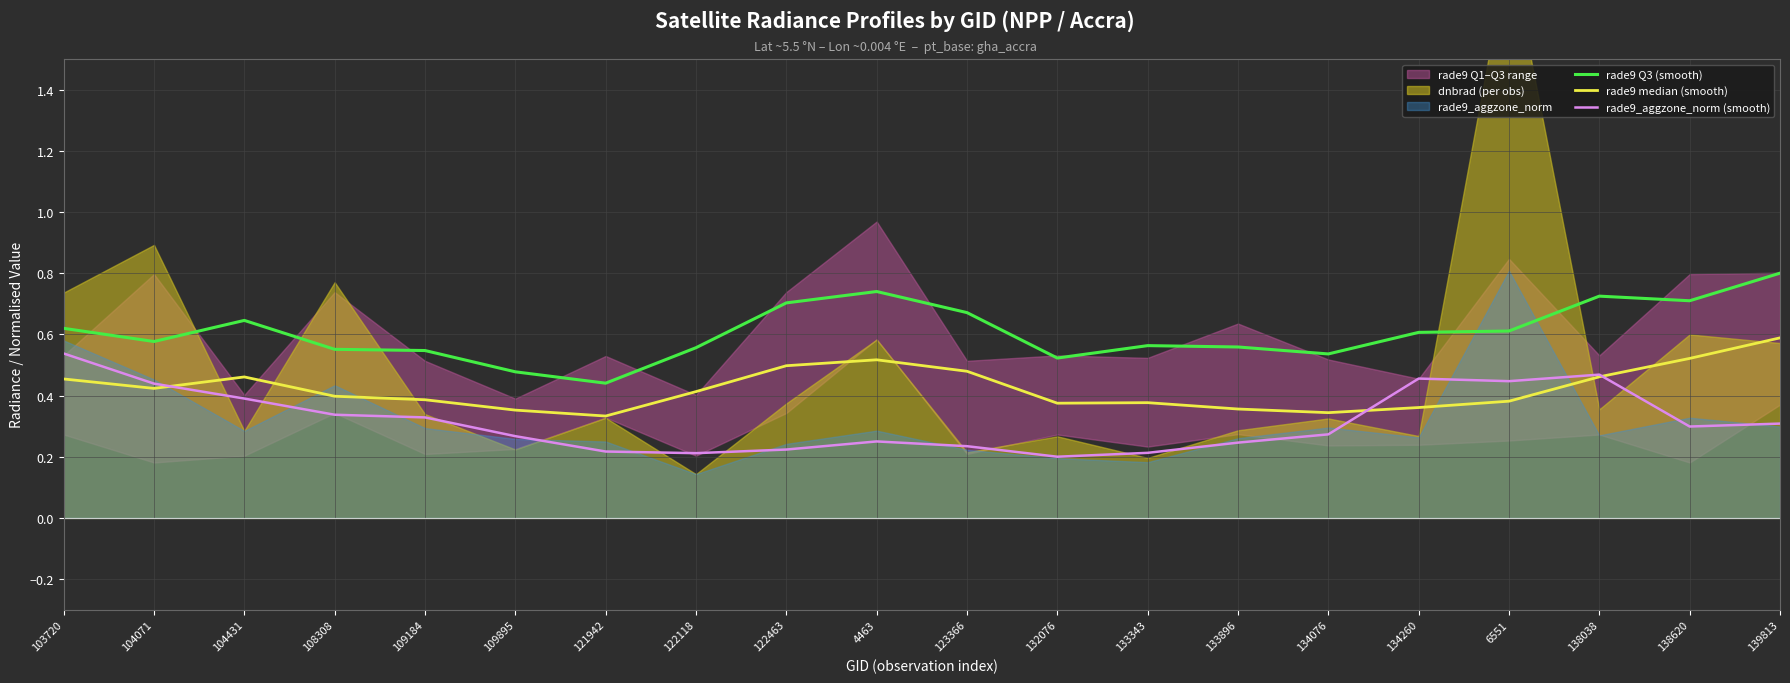

How many interior local peaks does the rade9 Q3 (smooth) series have?

4